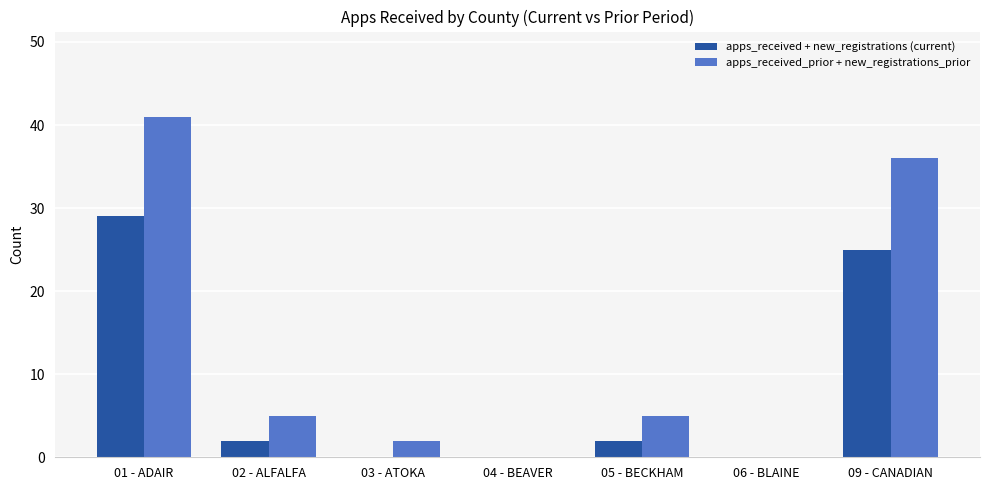

What is the total value across all series at 02 - ALFALFA?

7